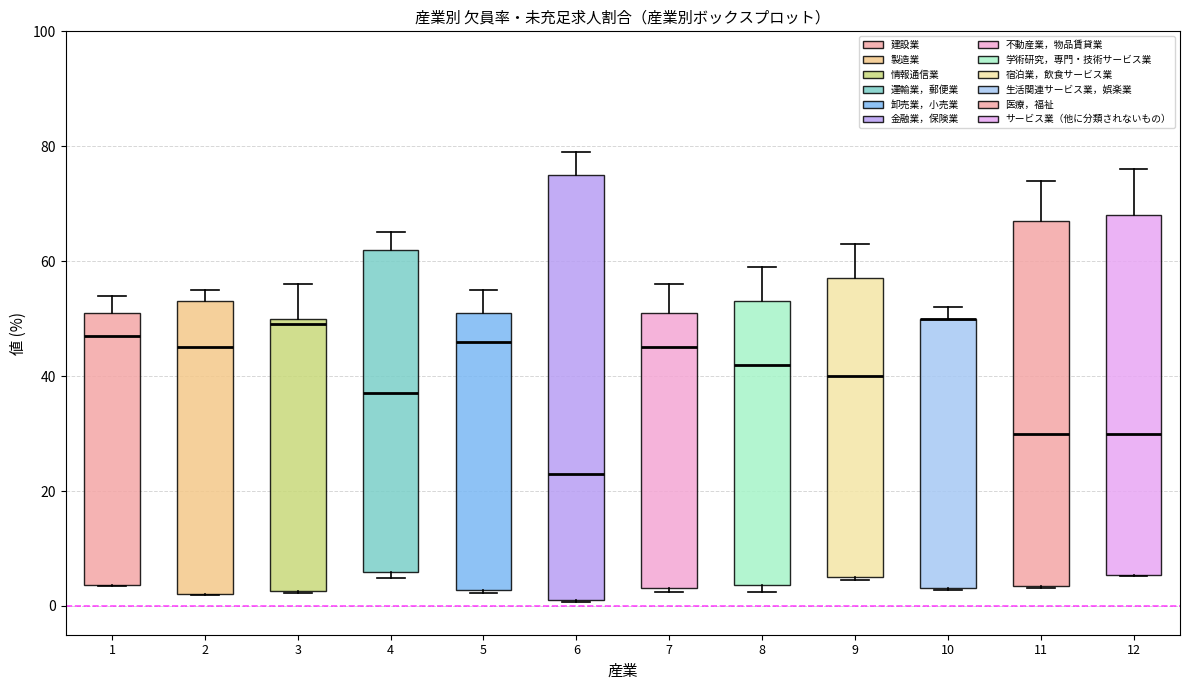

Reading left to right, transcribe this box plot: for each box, give where its median line is, the range the box spans, and where its two whiskers end, as read against the y-axis. The values are not printed on the chart, so give them approximately, as read against the axis.

1: median 48, box 4 to 52, whiskers 4 to 54
2: median 46, box 2 to 54, whiskers 2 to 56
3: median 50 (just below the box's upper edge), box 2 to 50, whiskers 2 to 56
4: median 38, box 6 to 62, whiskers 4 to 66
5: median 46, box 2 to 52, whiskers 2 to 56
6: median 24, box 2 to 76, whiskers 0 to 80
7: median 46, box 4 to 52, whiskers 2 to 56
8: median 42, box 4 to 54, whiskers 2 to 60
9: median 40, box 6 to 58, whiskers 4 to 64
10: median 50 (drawn on the box's upper edge), box 4 to 50, whiskers 2 to 52
11: median 30, box 4 to 68, whiskers 4 to 74
12: median 30, box 6 to 68, whiskers 6 to 76